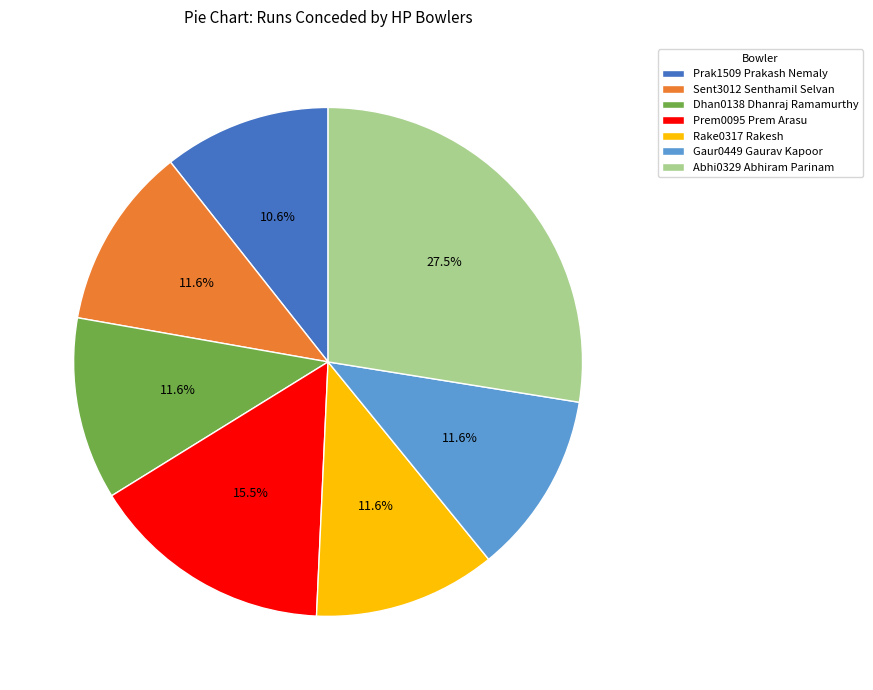

How many slices are in this pie chart?

7